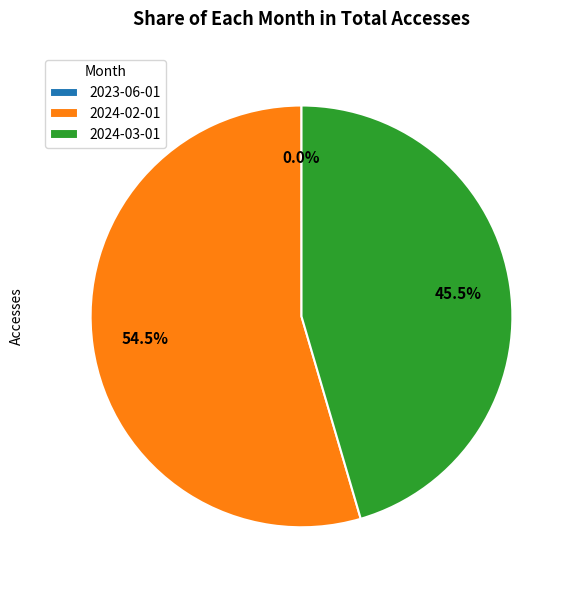

Which category has the biggest portion of the pie?

2024-02-01